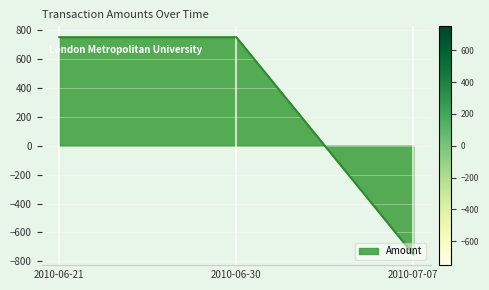

Reading left to right, transcribe all the data shown in this chart.

2010-06-21=751.6	2010-06-30=751.6	2010-07-07=-751.6